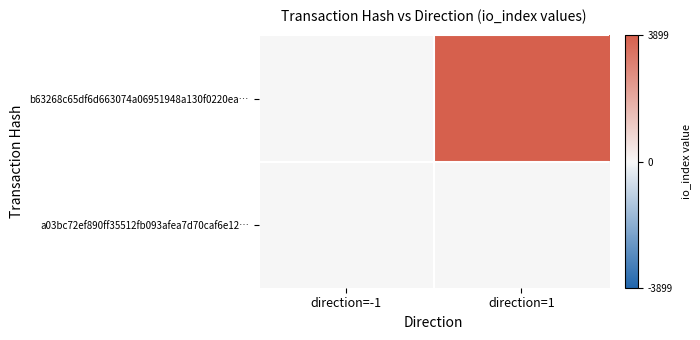

Rank the series by their average value, from highest to lowest.

b63268c65df6d663074a06951948a130f0220ea…, a03bc72ef890ff35512fb093afea7d70caf6e12…